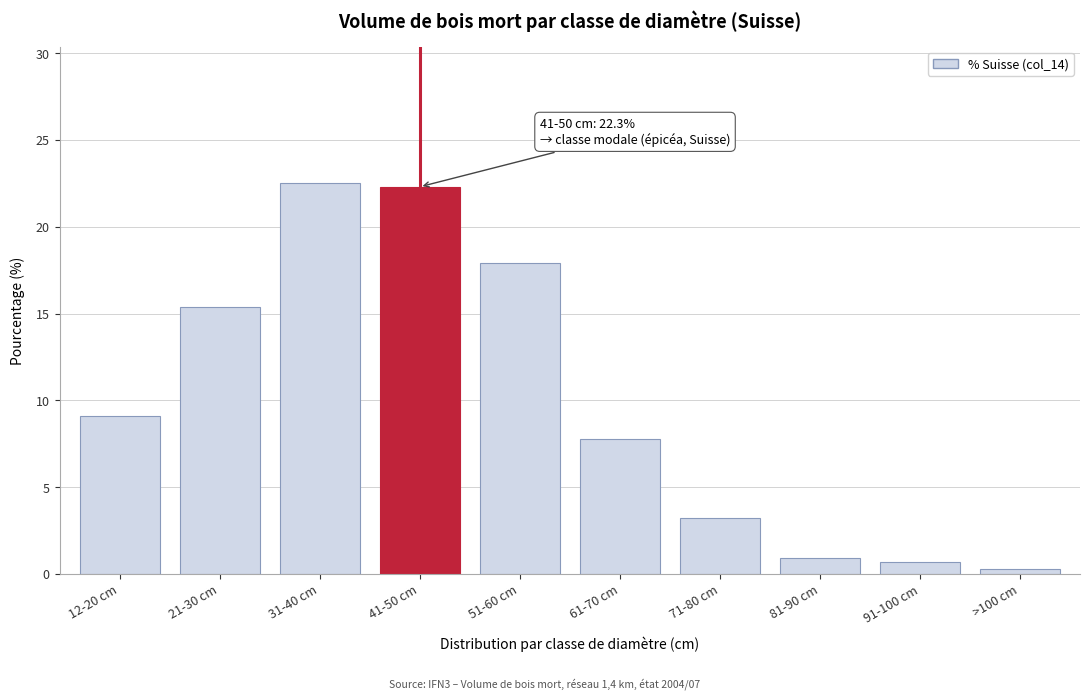

Reading left to right, what are all the values shown in this chart?

12-20 cm=9.1	21-30 cm=15.4	31-40 cm=22.5	41-50 cm=22.3	51-60 cm=17.9	61-70 cm=7.8	71-80 cm=3.2	81-90 cm=0.9	91-100 cm=0.7	>100 cm=0.3